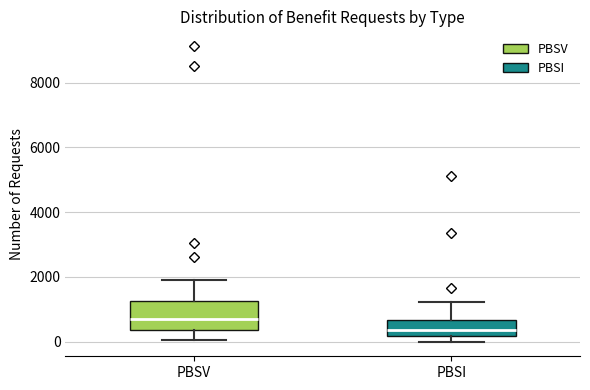

Comparing the boxes themselves (not the whiskers), which one is the tallest?

PBSV